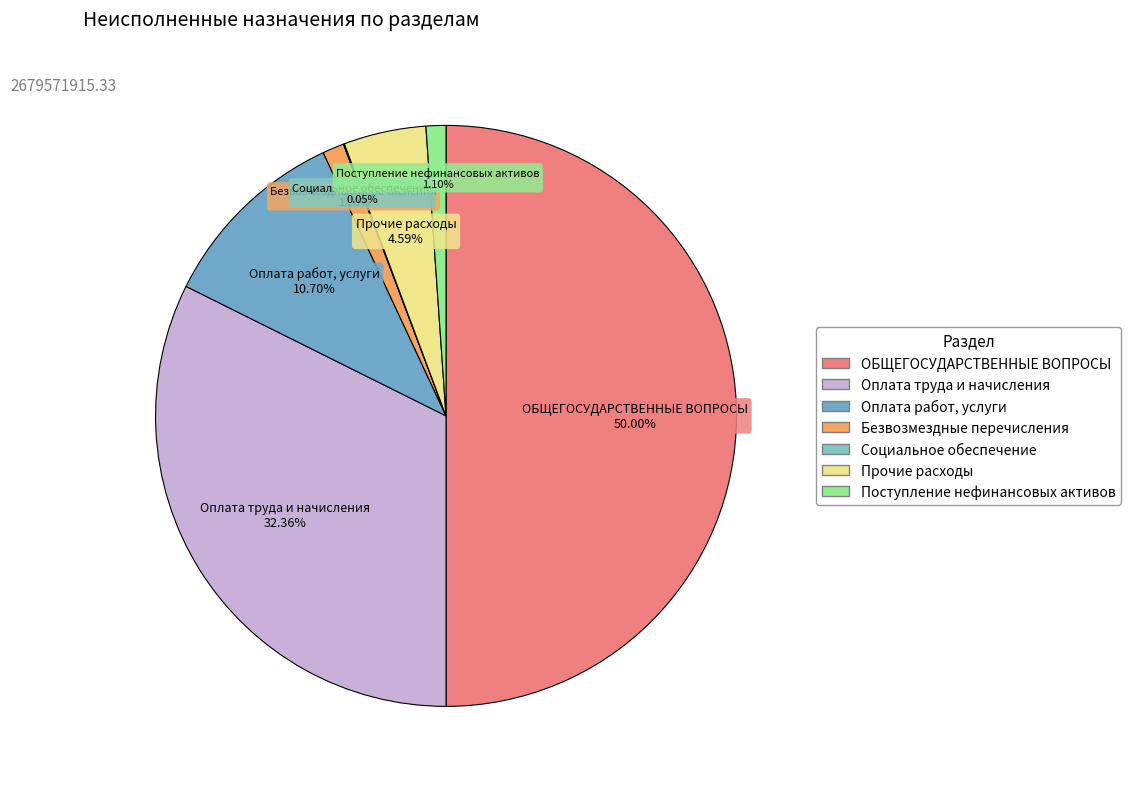

What is the ratio of the value at Оплата работ, услуги to the value at Безвозмездные перечисления?

8.9